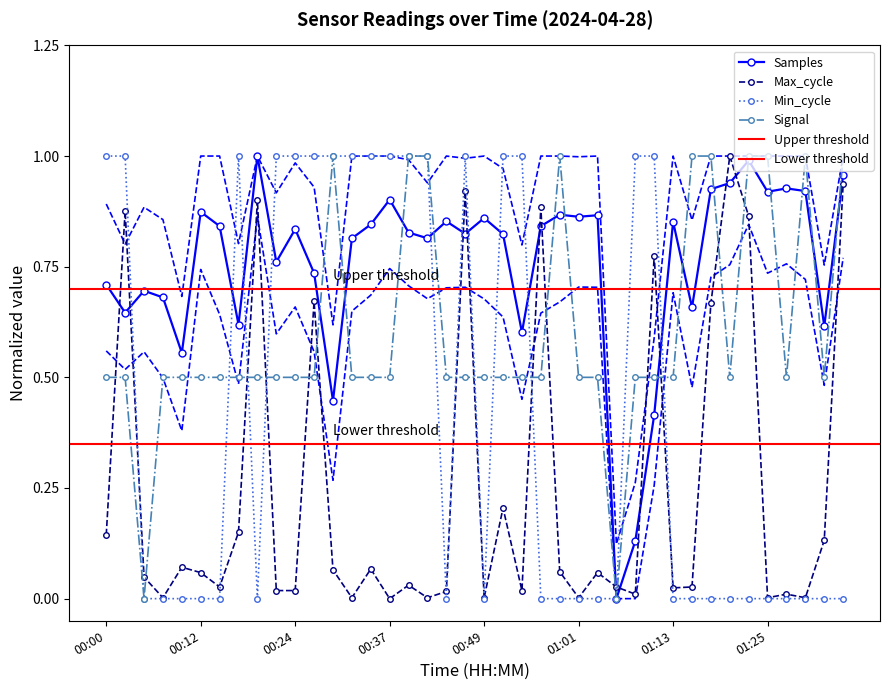

What position from the right is 01:20?

7